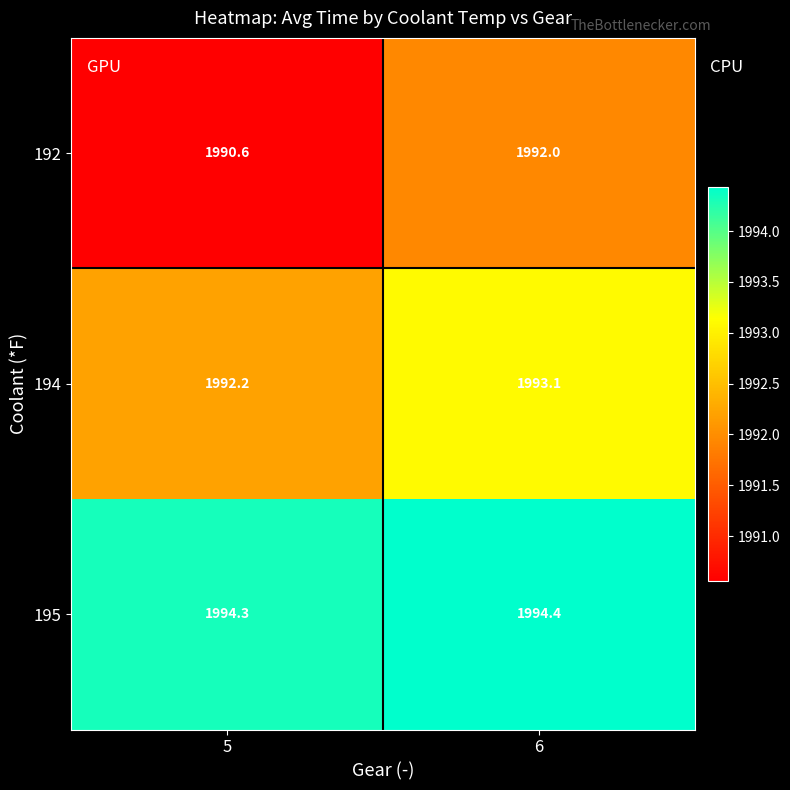

The value of 194 at 5 is 1230.7. True or false?

False